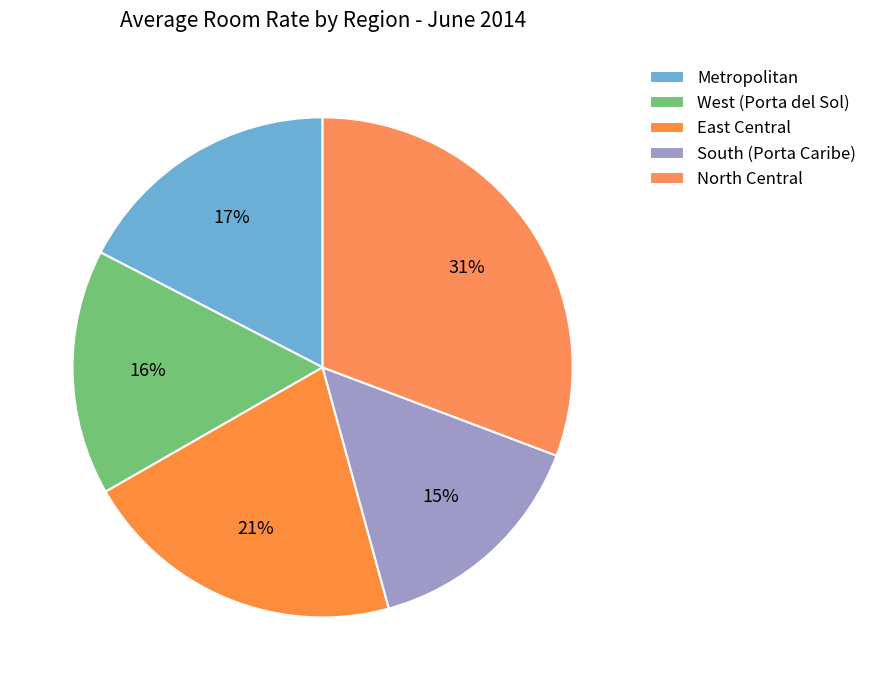

How many segments does this pie chart have?

5